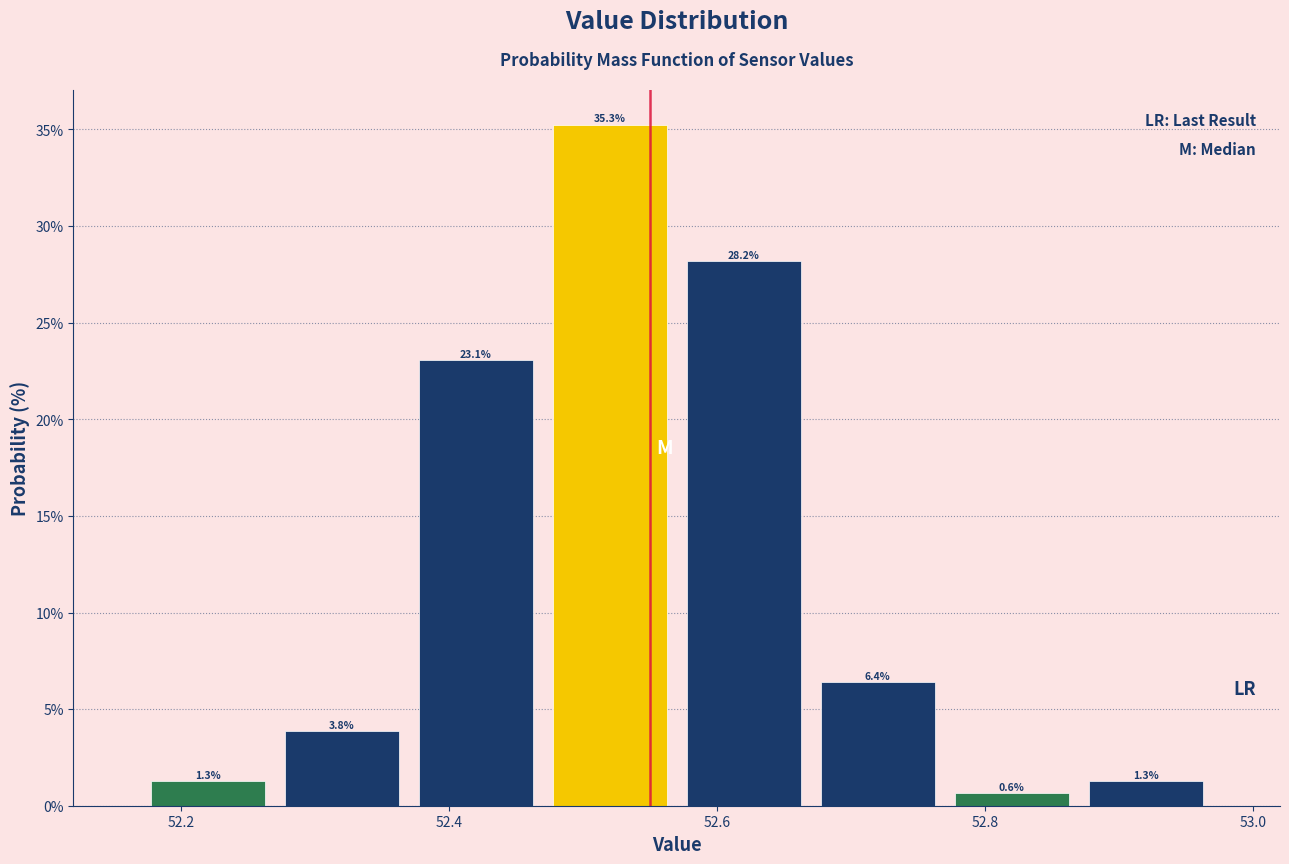

Which range on the x-axis has the tallest bar?

52.47 to 52.57